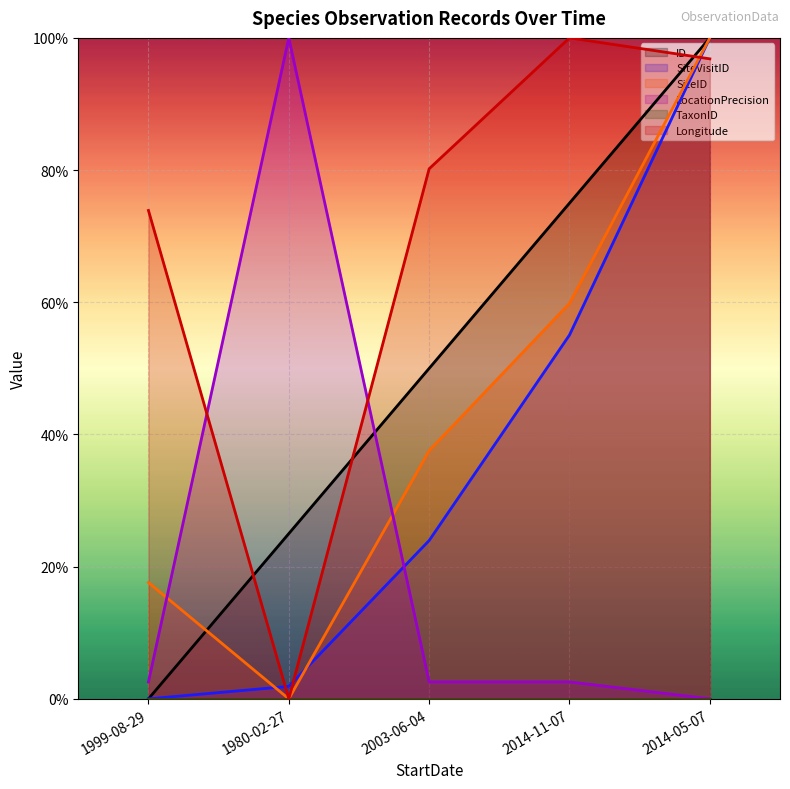

Reading left to right, list all the values displayed in this chart.

ID: 0.0	0.2	0.5	0.8	1.0
SiteVisitID: 0.0	0.0	0.2	0.6	1.0
SiteID: 0.2	0.0	0.4	0.6	1.0
LocationPrecision: 0.0	1.0	0.0	0.0	0.0
Longitude: 0.7	0.0	0.8	1.0	1.0